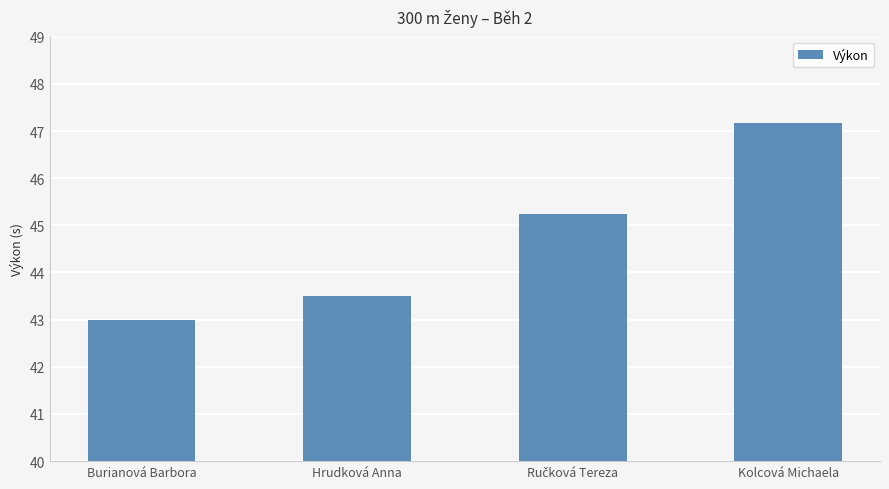

What is the label of the 4th bar from the left?

Kolcová Michaela